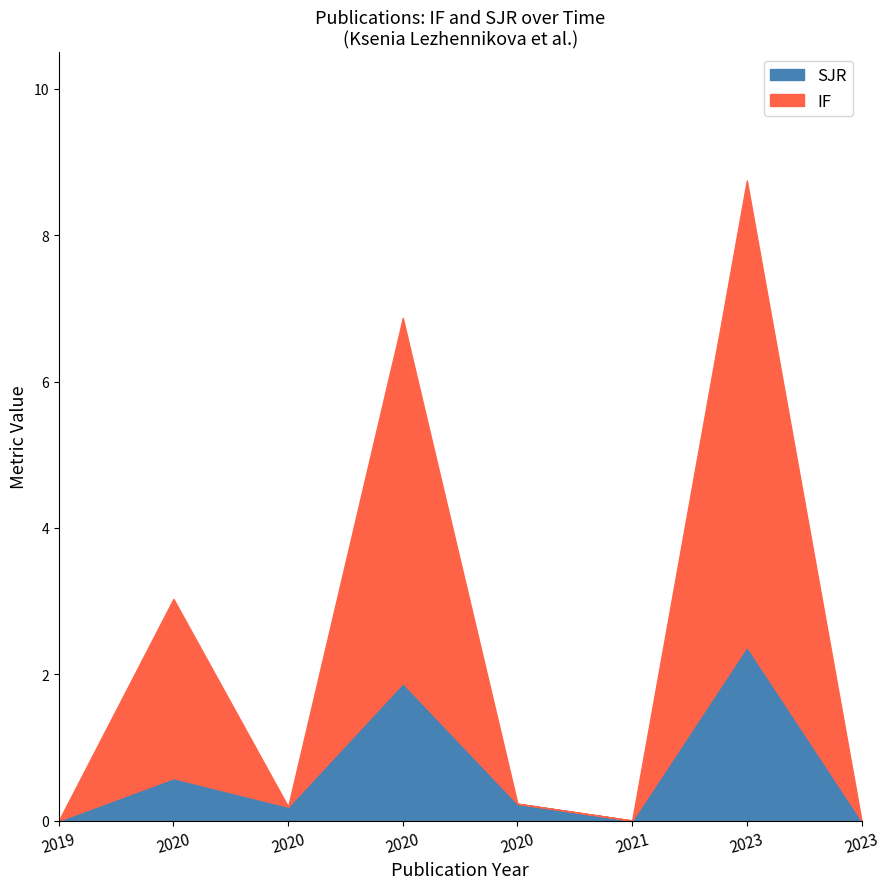

At which category does IF reach its first local peak?

2020